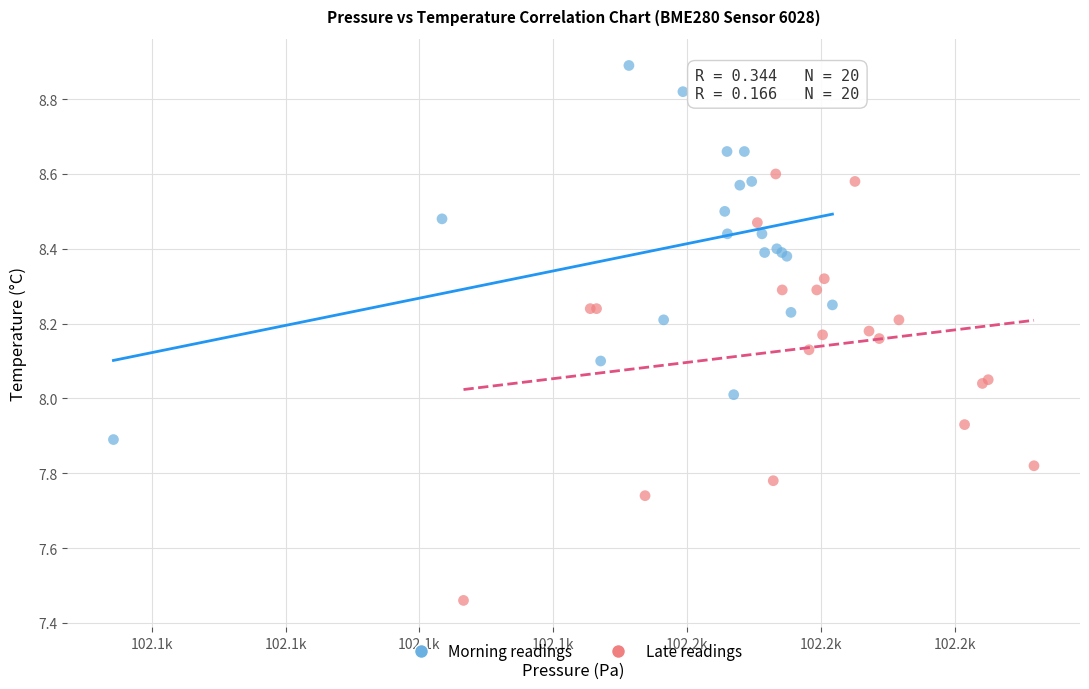

Which series has the widest spread of Y values?

Late readings